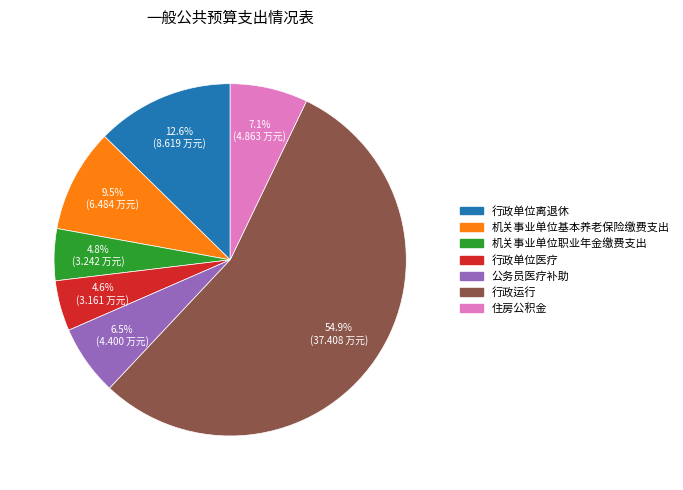

Between 行政单位离退休 and 住房公积金, which is larger?

行政单位离退休